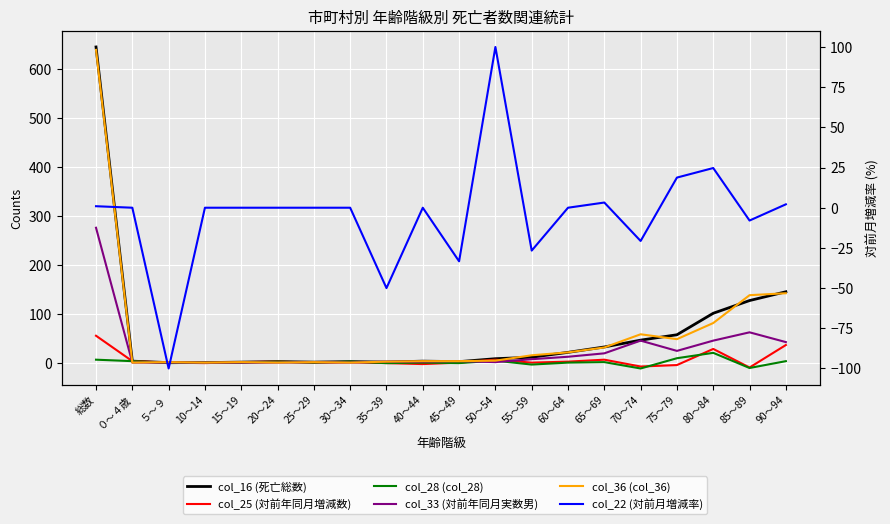

What is the minimum value for col_22 (対前月増減率)?

-100.0